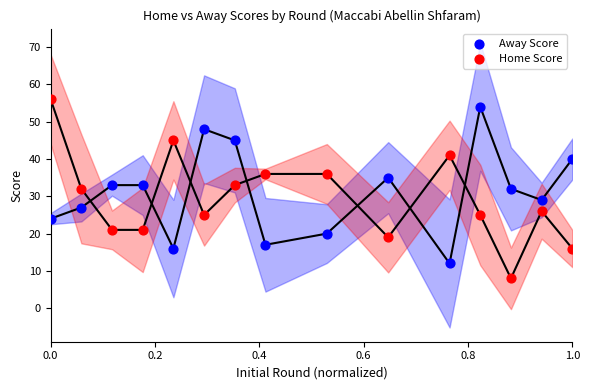

Which series contains the lowest Y value?

Home Score